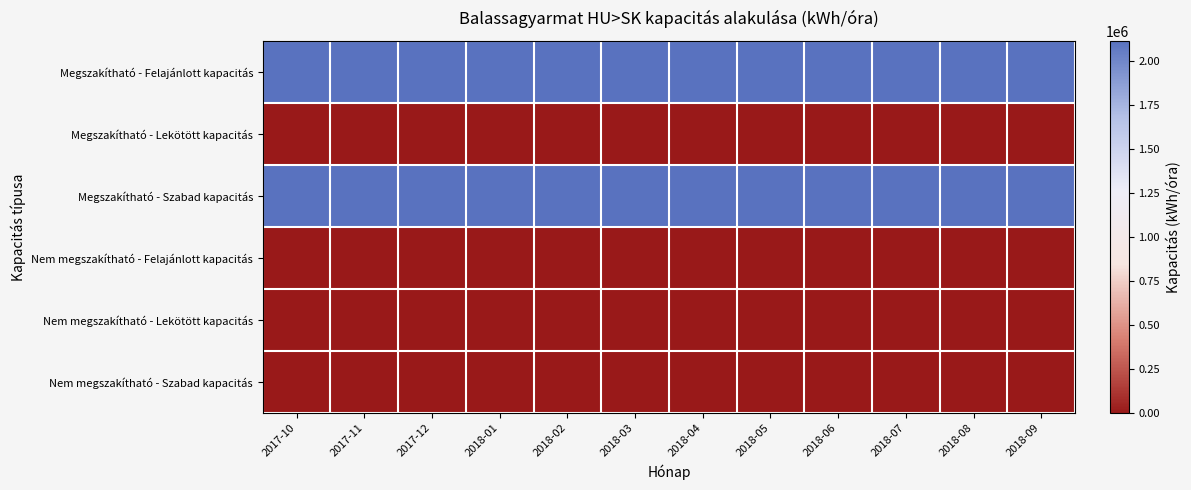

Reading left to right, extract all data points from this chart.

Megszakítható - Felajánlott kapacitás: 2017-10=2116083	2017-11=2116083	2017-12=2116083	2018-01=2116083	2018-02=2116083	2018-03=2116083	2018-04=2116083	2018-05=2116083	2018-06=2116083	2018-07=2116083	2018-08=2116083	2018-09=2116083
Megszakítható - Lekötött kapacitás: 2017-10=0	2017-11=0	2017-12=0	2018-01=0	2018-02=0	2018-03=0	2018-04=0	2018-05=0	2018-06=0	2018-07=0	2018-08=0	2018-09=0
Megszakítható - Szabad kapacitás: 2017-10=2116083	2017-11=2116083	2017-12=2116083	2018-01=2116083	2018-02=2116083	2018-03=2116083	2018-04=2116083	2018-05=2116083	2018-06=2116083	2018-07=2116083	2018-08=2116083	2018-09=2116083
Nem megszakítható - Felajánlott kapacitás: 2017-10=0	2017-11=0	2017-12=0	2018-01=0	2018-02=0	2018-03=0	2018-04=0	2018-05=0	2018-06=0	2018-07=0	2018-08=0	2018-09=0
Nem megszakítható - Lekötött kapacitás: 2017-10=0	2017-11=0	2017-12=0	2018-01=0	2018-02=0	2018-03=0	2018-04=0	2018-05=0	2018-06=0	2018-07=0	2018-08=0	2018-09=0
Nem megszakítható - Szabad kapacitás: 2017-10=0	2017-11=0	2017-12=0	2018-01=0	2018-02=0	2018-03=0	2018-04=0	2018-05=0	2018-06=0	2018-07=0	2018-08=0	2018-09=0